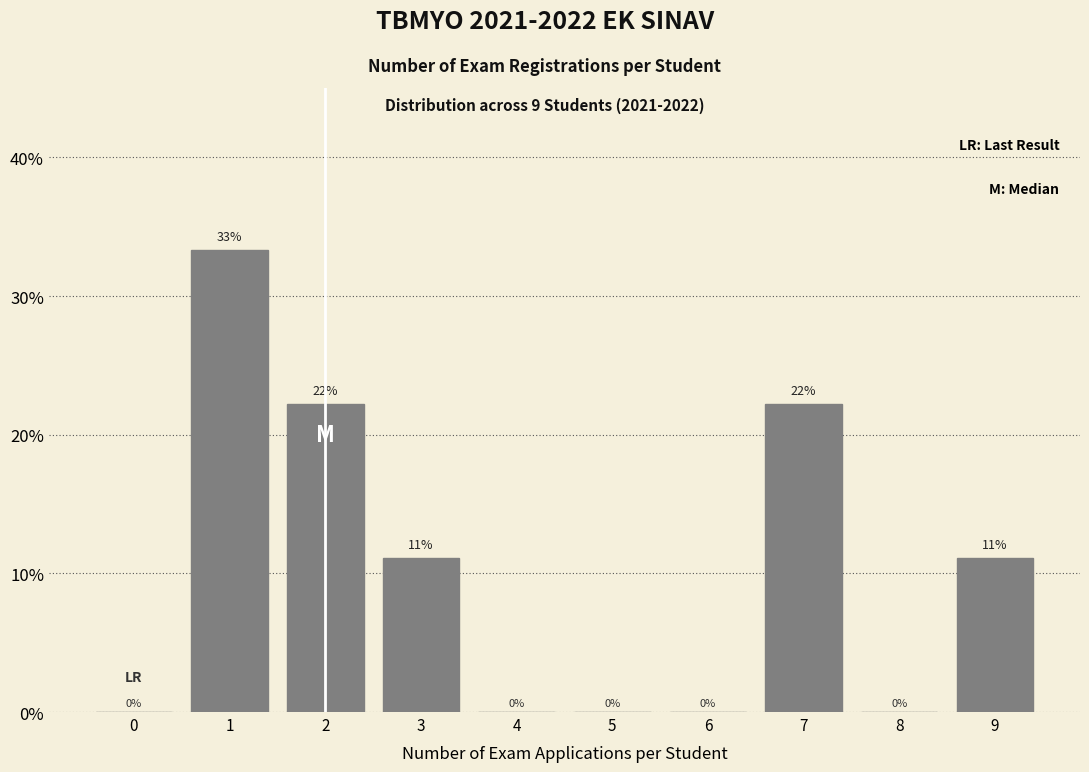

What is the maximum value shown in the chart?

33.3